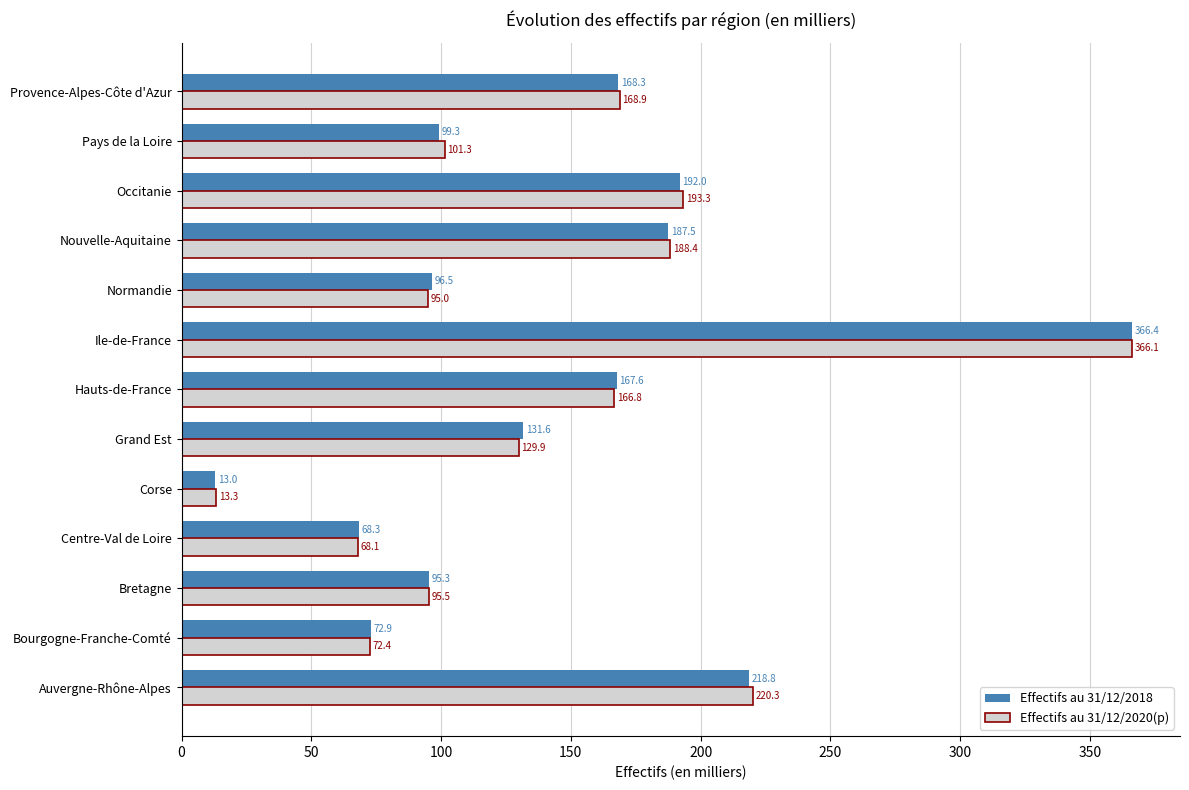

Is the value of Effectifs au 31/12/2020(p) at Auvergne-Rhône-Alpes greater than the value of Effectifs au 31/12/2018 at Nouvelle-Aquitaine?

Yes